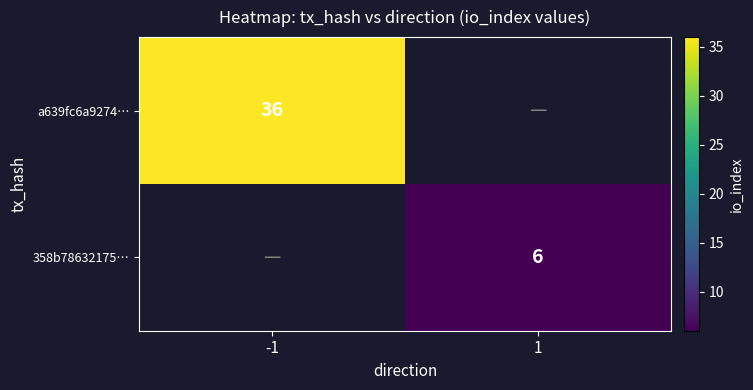

Is the value of 358b78632175… at 1 greater than the value of a639fc6a9274… at -1?

No